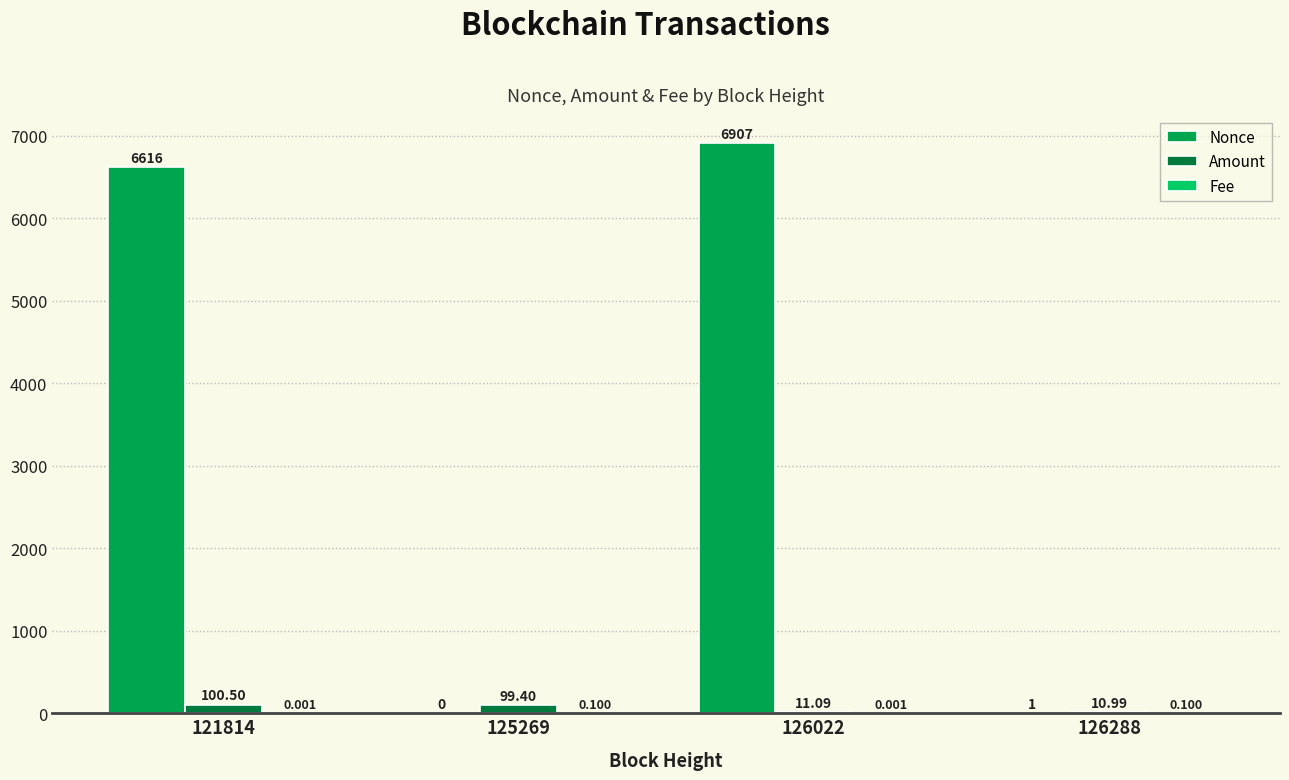

Which series changed the most between 126022 and 126288?

Nonce